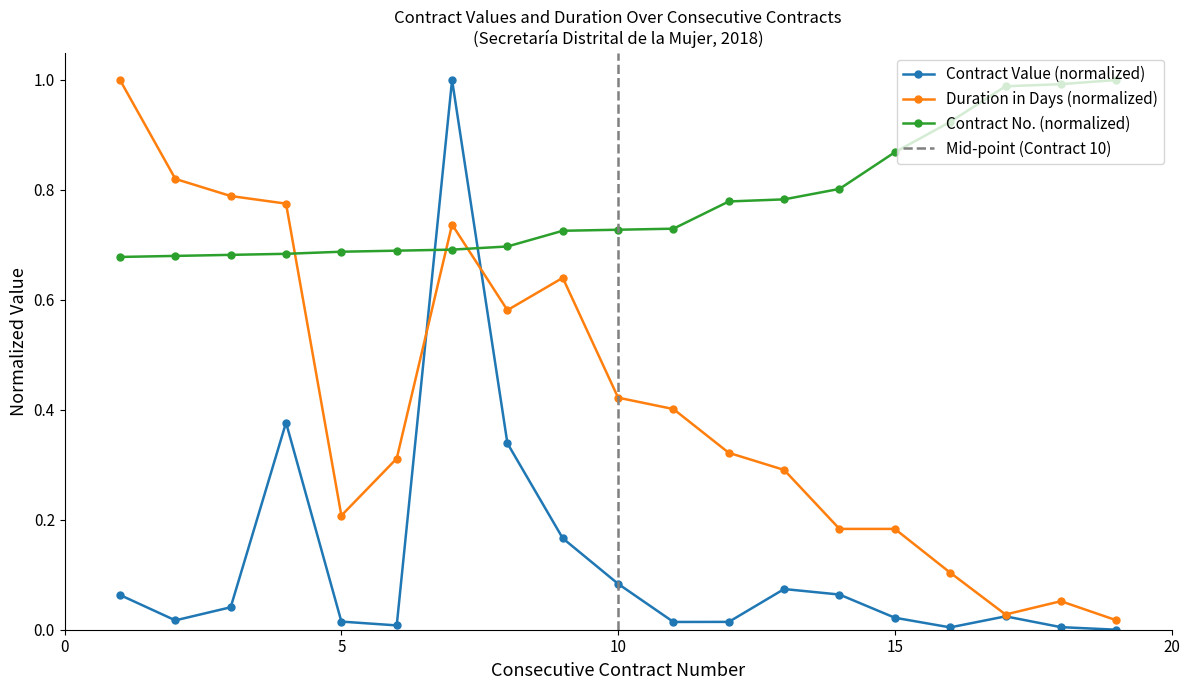

True or false: Contract No. has more than 1 interior local peaks.

False